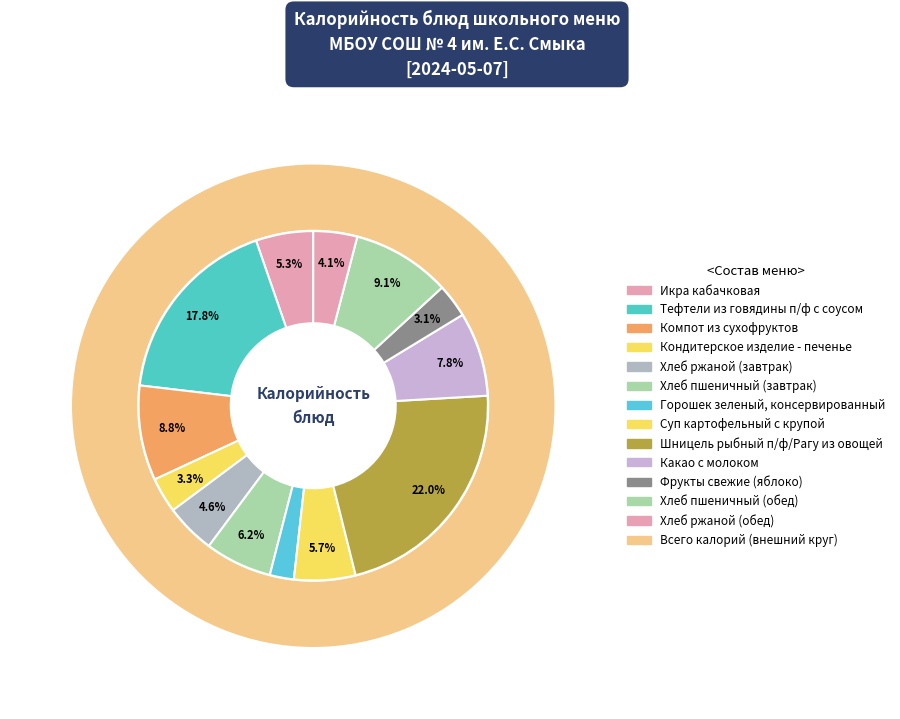

What portion of the pie excludes Горошек зеленый, консервированный?

97.8%